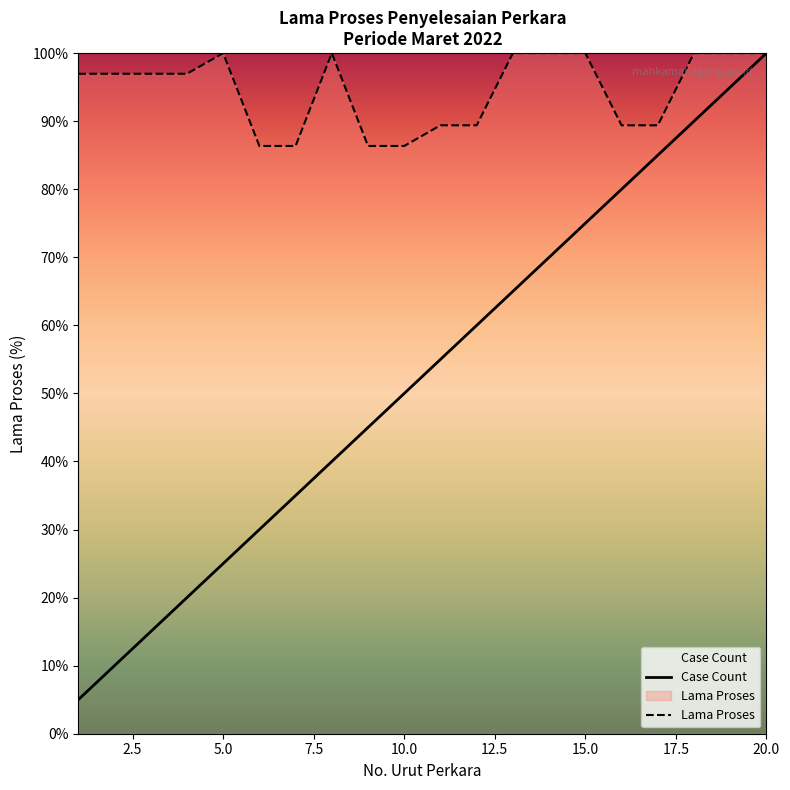

True or false: Case Count and Lama Proses intersect in this chart.

False